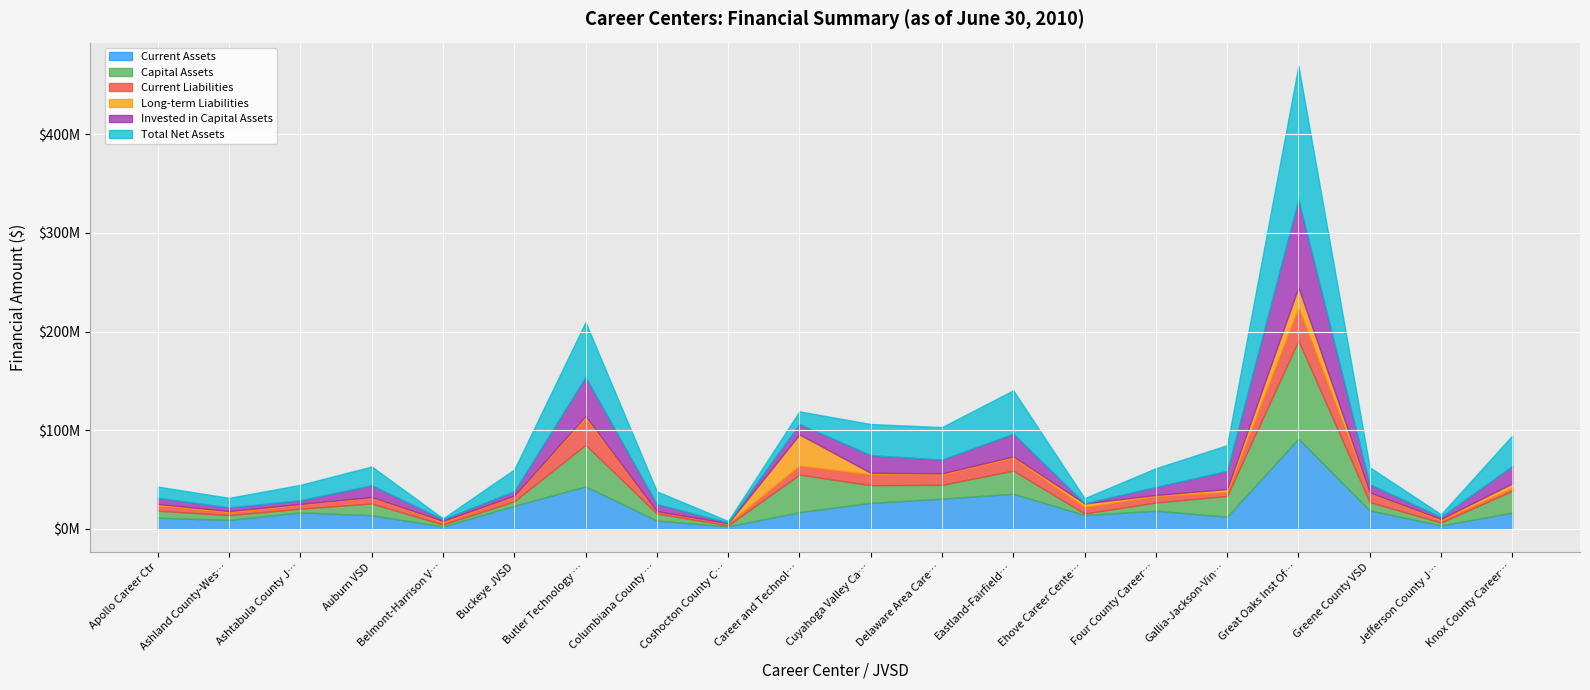

What is the maximum value shown in the chart?

135393981